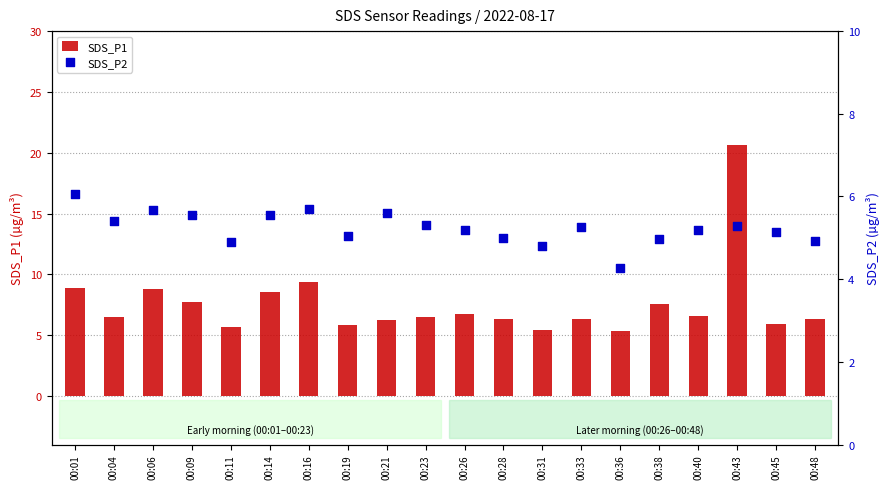

Which series contains the lowest Y value?

SDS_P2